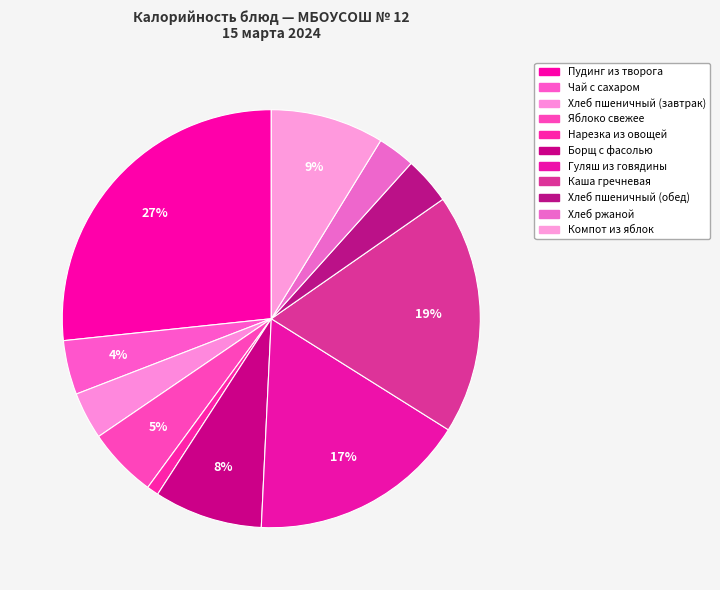

What percentage is the Нарезка из овощей slice, to the nearest percent?

1%